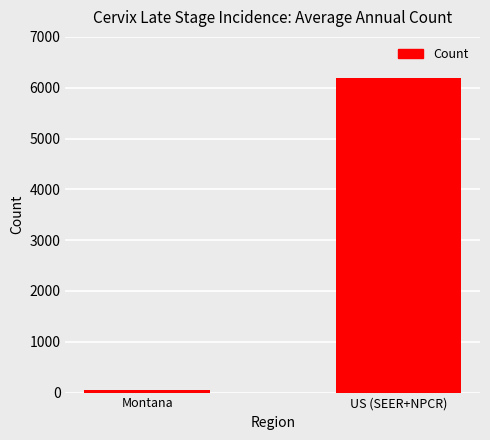

List the labels in order of value, largest first.

US (SEER+NPCR), Montana